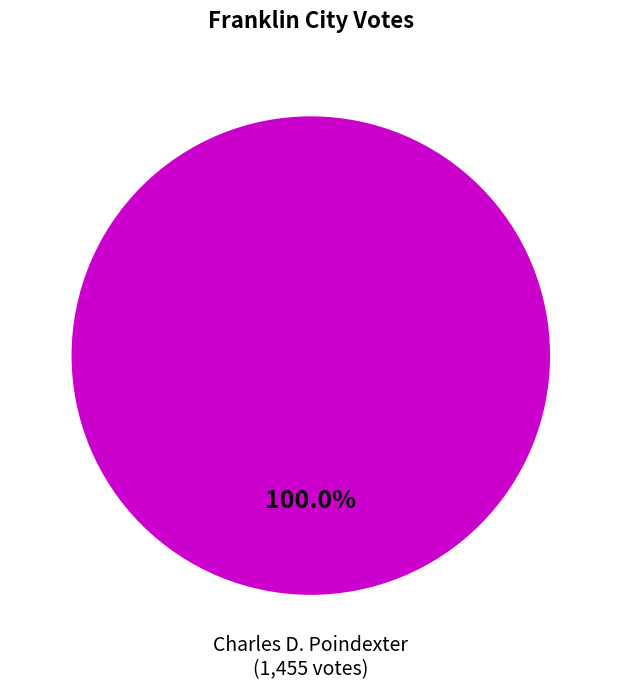

Rank the categories by value from highest to lowest.

Charles D. Poindexter